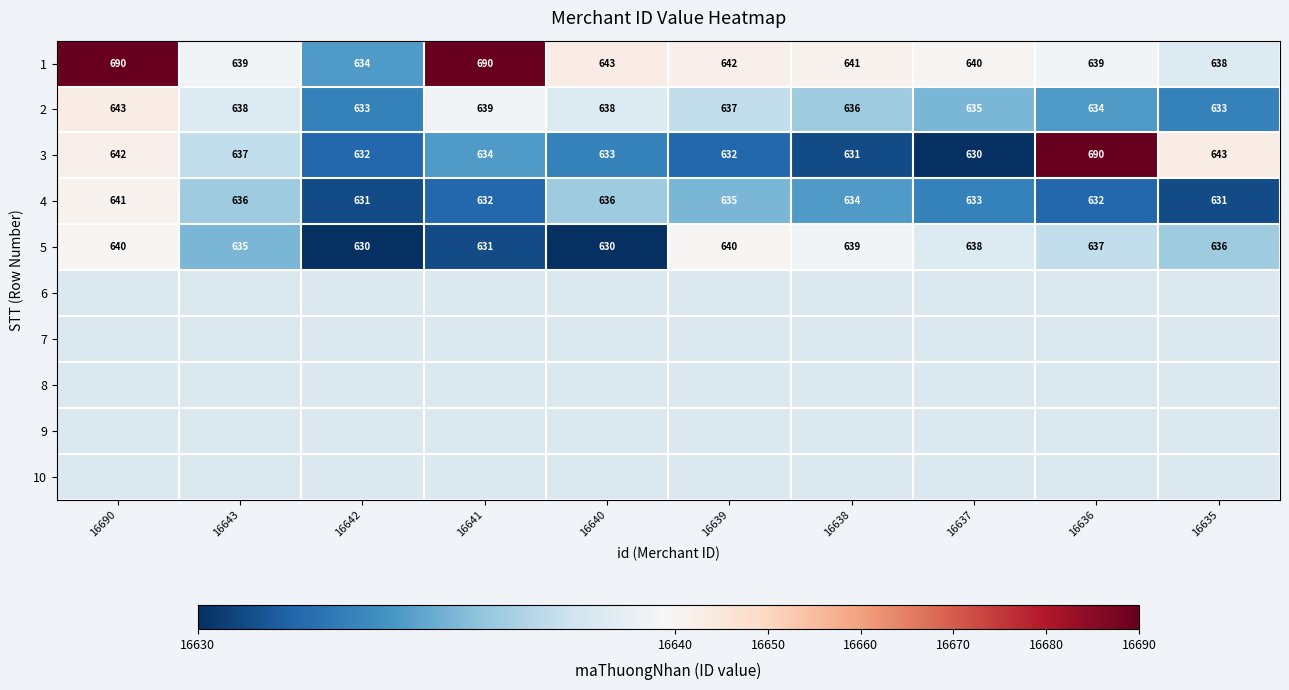

Which series has the largest total across all categories?

1